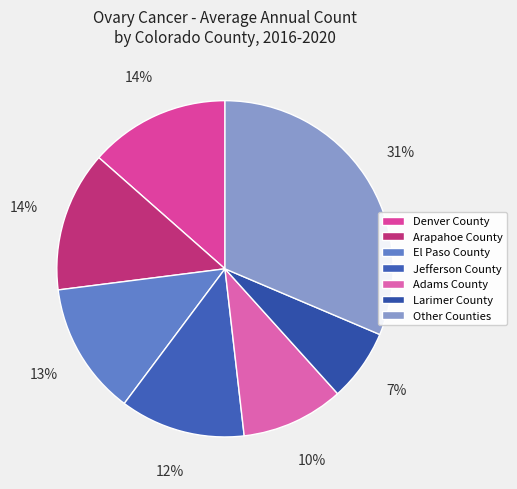

Which category has the smallest portion of the pie?

Larimer County